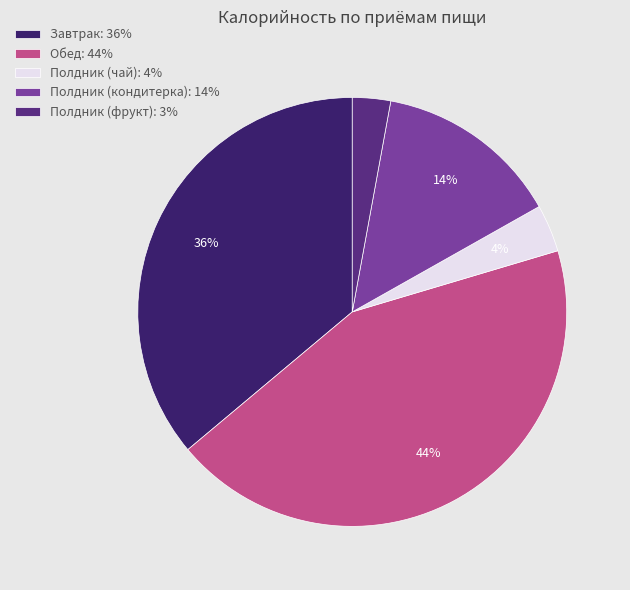

Combined, what portion of the pie is Полдник (фрукт) and Полдник (кондитерка)?

16.8%